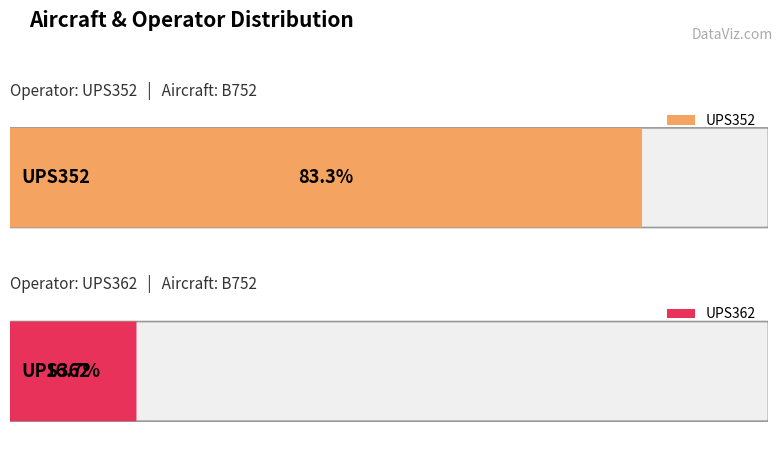

How many groups of bars are there?

2